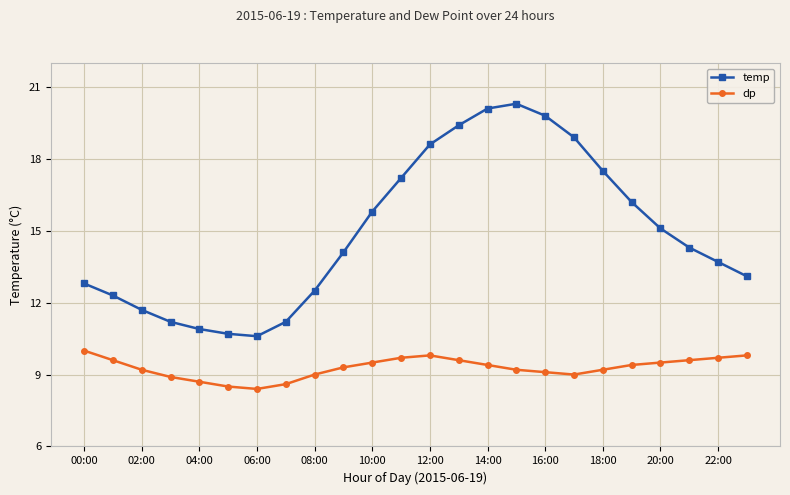

True or false: temp has more than 0 points higher than both neighbors.

True